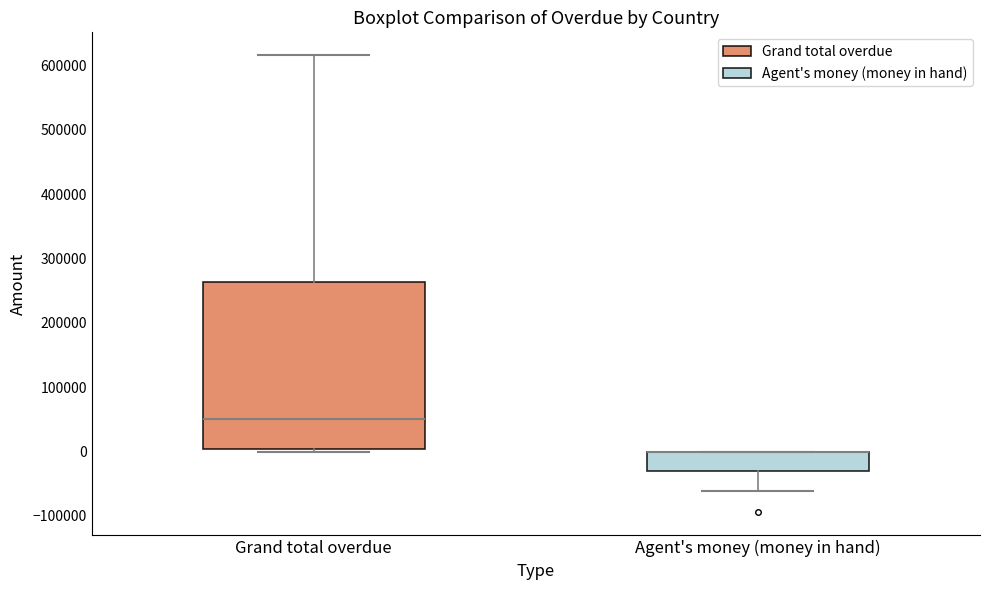

Reading left to right, read every box against the y-axis: the position of its median line, the range the box covers, and the ends of its whiskers. The values are not printed on the chart, so give them approximately, as read against the axis.

Grand total overdue: median 50000, box 0 to 260000, whiskers 0 (just below the box's lower edge) to 620000
Agent's money (money in hand): median 0 (drawn on the box's upper edge), box -30000 to 0, whiskers -60000 to 0